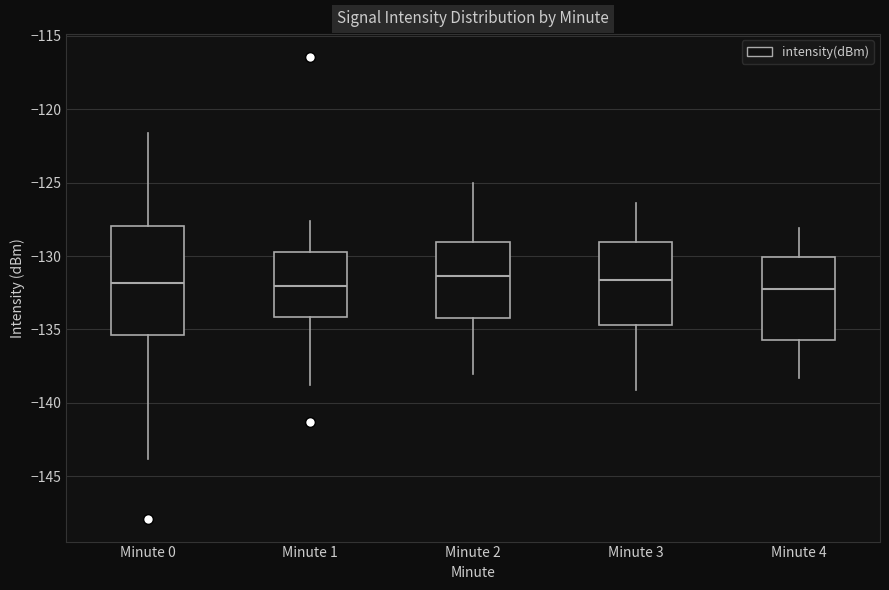

Where is the upper edge of the box for Minute 2 on the y-axis? The values are not printed on the chart, so give them approximately, as read against the axis.

-129.0